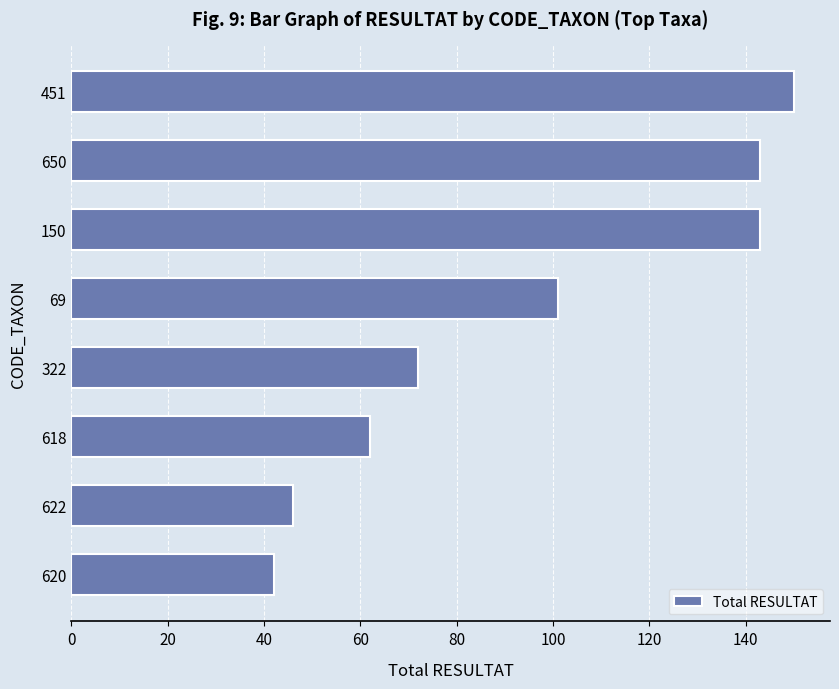

What is the change in value from 622 to 322?

+26